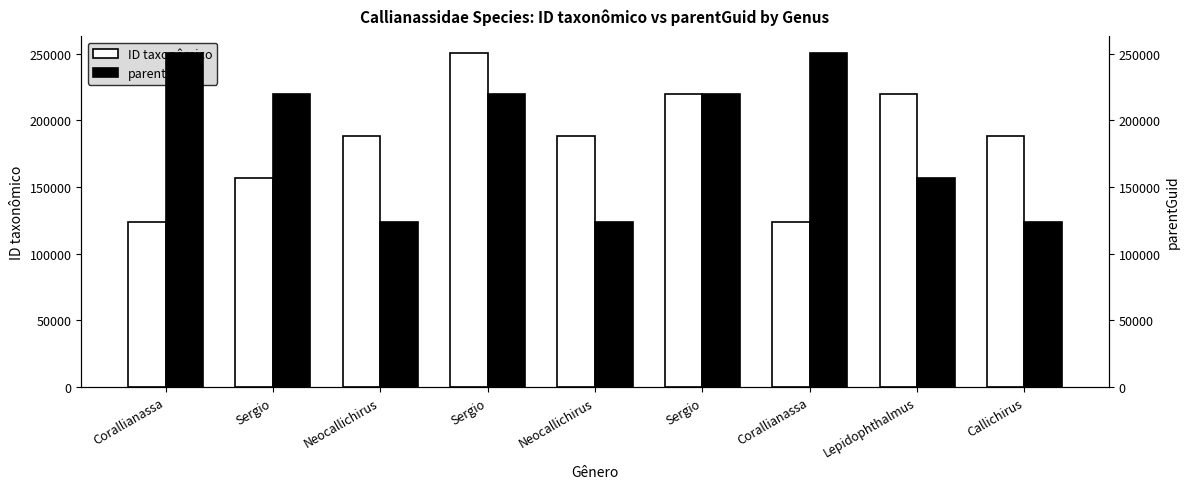

Reading left to right, what are all the values shown in this chart?

ID taxonômico: 124084	156549	188333	250595	188328	219536	123971	219523	188338
parentGuid: 250491	219540	124102	219540	124102	219540	250491	156556	123983